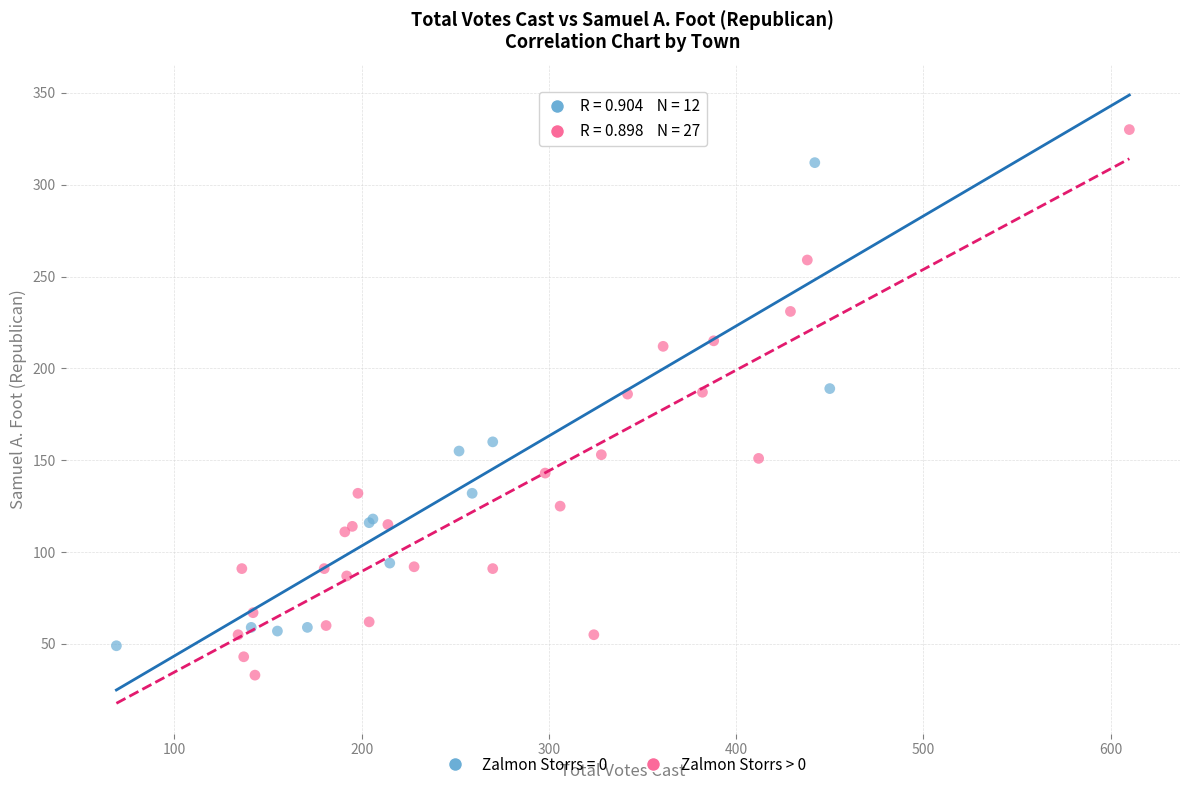

Which series has the largest Y range (max minus min)?

Zalmon Storrs > 0